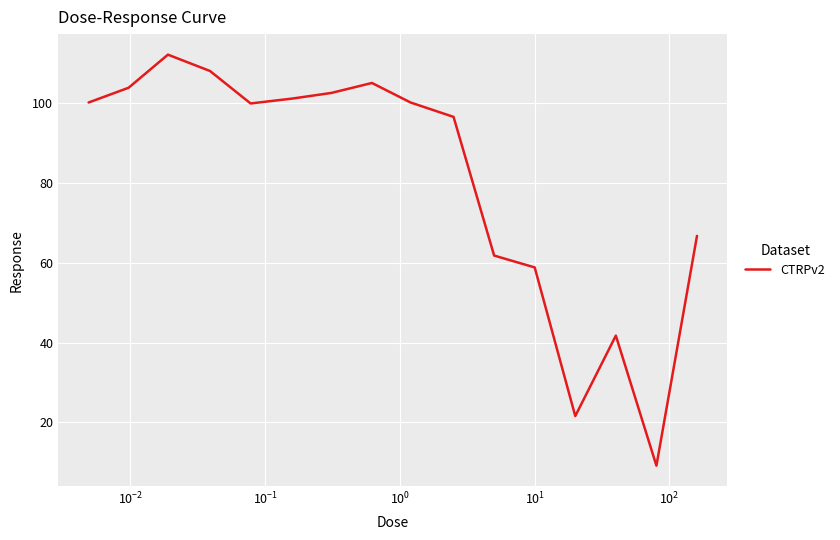

What is the minimum value shown in the chart?

9.1